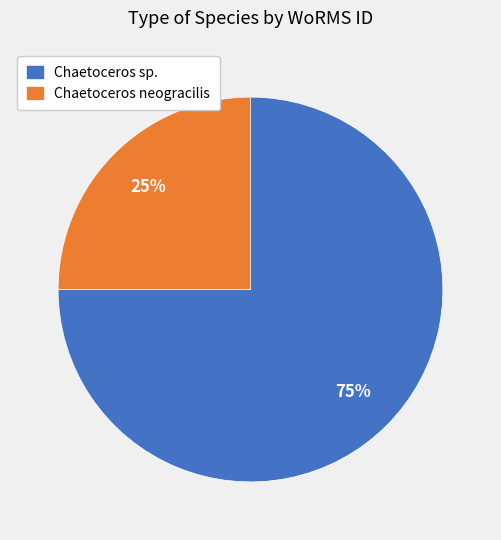

Is there a majority slice in this chart?

Yes